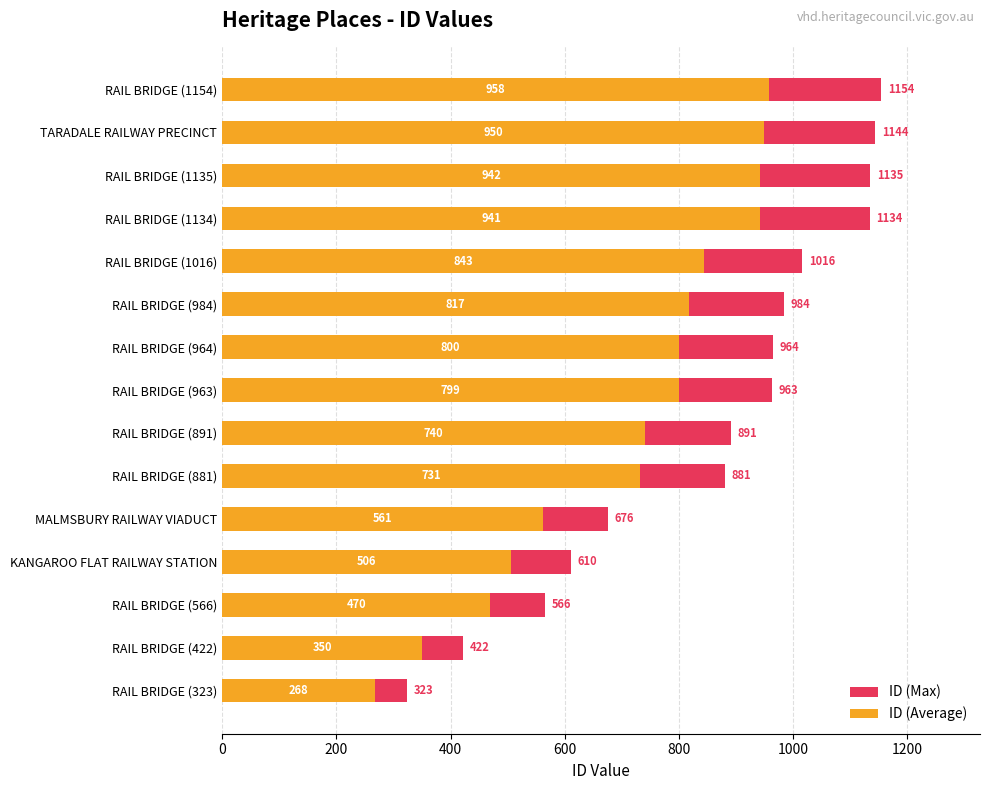

How many groups of bars are there?

15